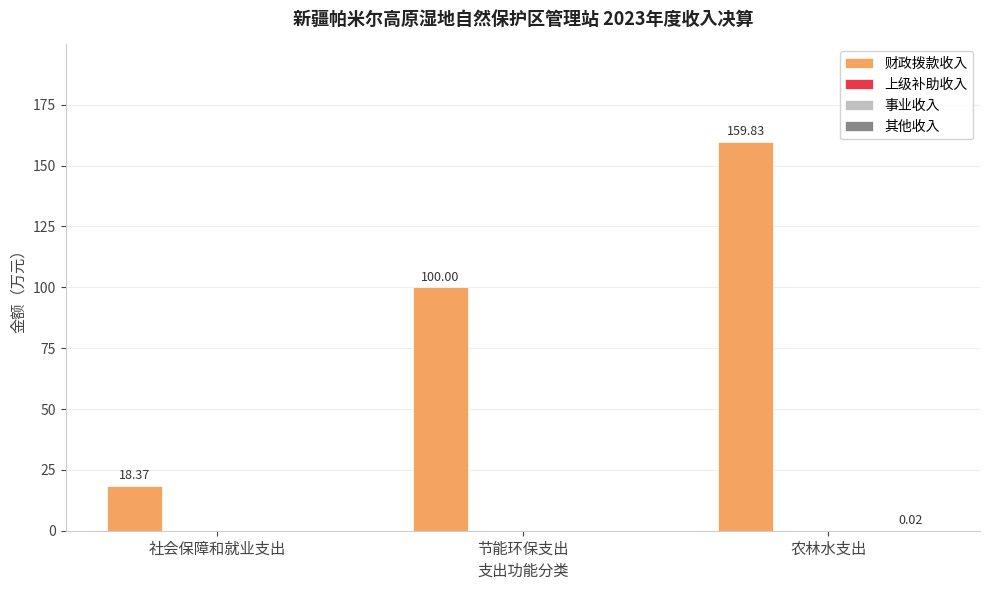

At which category does the chart reach its minimum across all series?

社会保障和就业支出